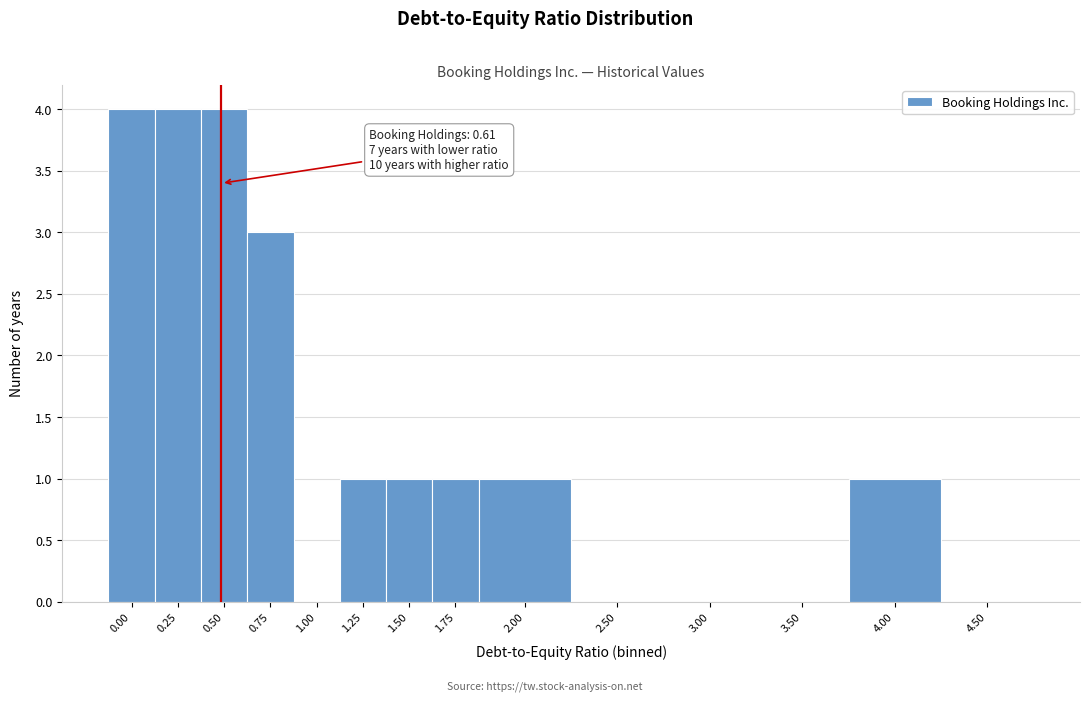

Reading left to right, list all the values displayed in this chart.

0.00=4	0.25=4	0.50=4	0.75=3	1.00=0	1.25=1	1.50=1	1.75=1	2.00=1	2.50=0	3.00=0	3.50=0	4.00=1	4.50=0